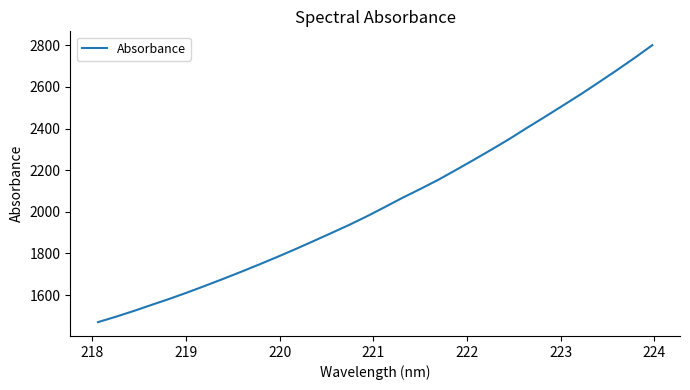

What is the minimum value shown in the chart?

1470.2